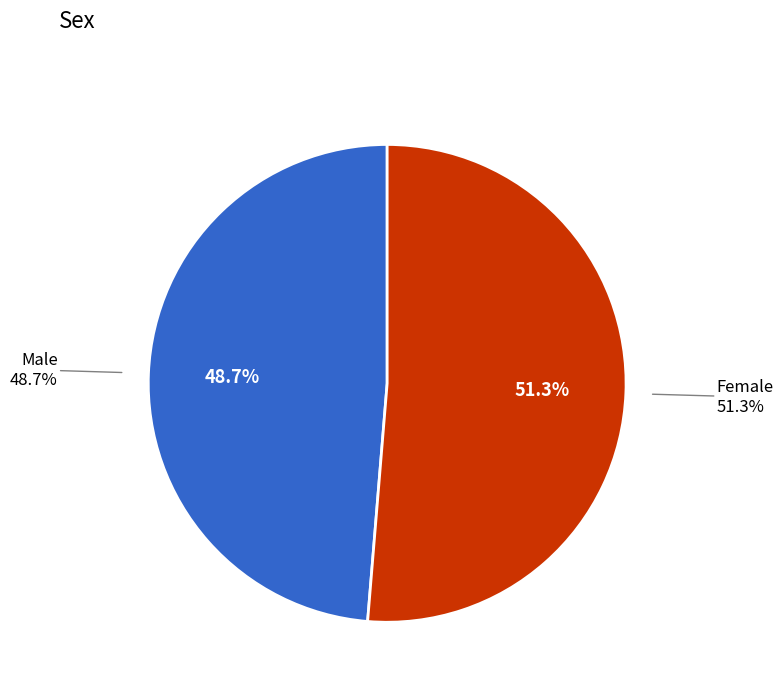

What percentage is the Female slice, to the nearest percent?

51%